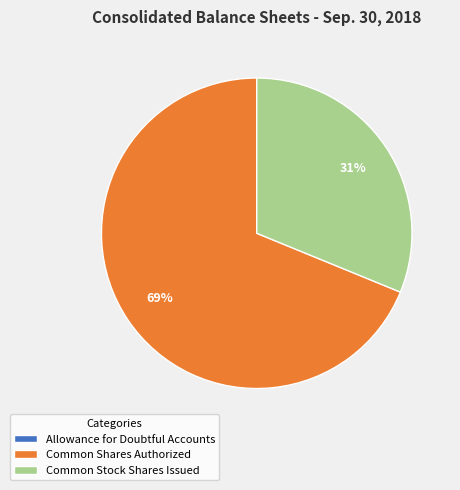

To the nearest percent, what is the average slice percentage?

33%